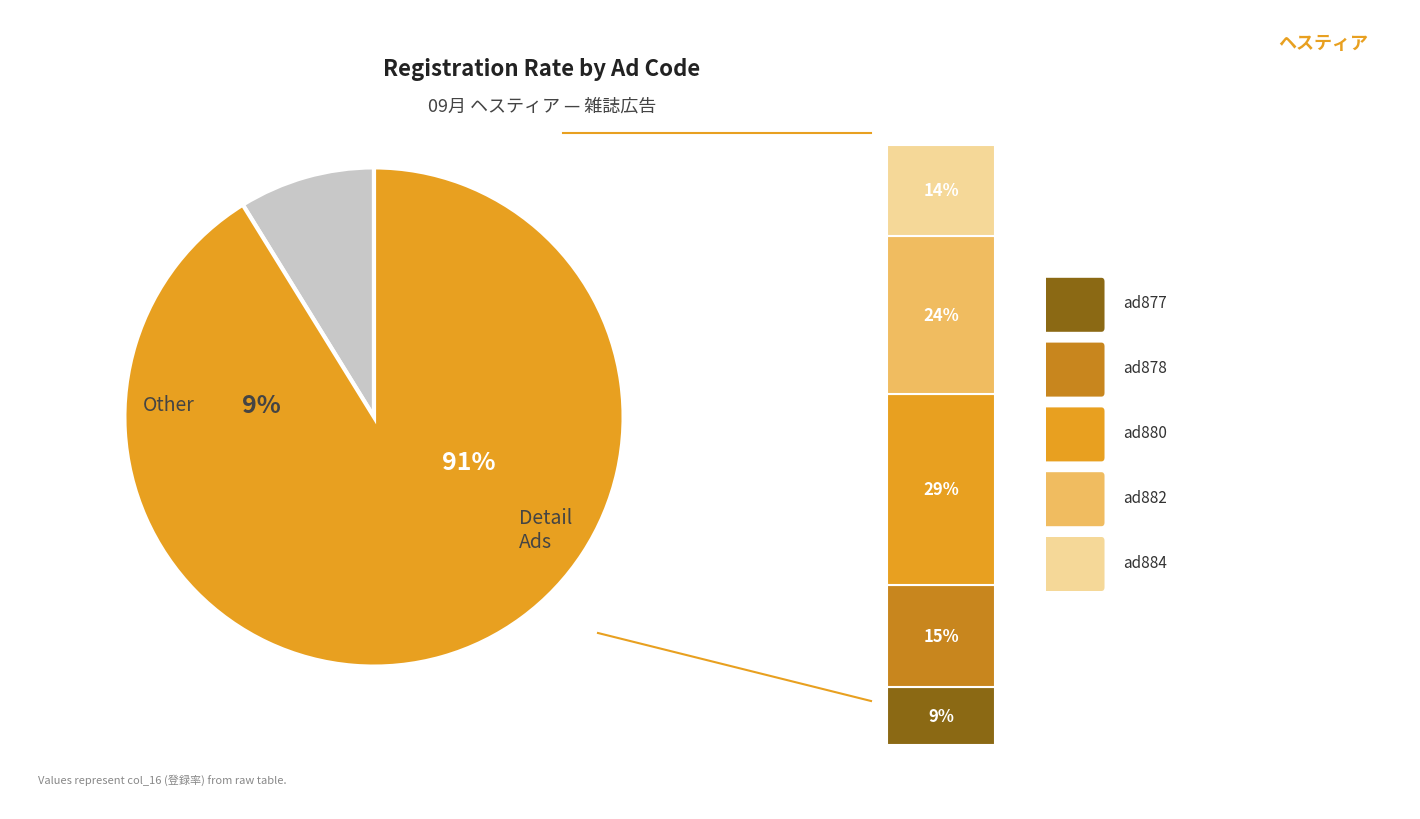

True or false: ad878 accounts for 15% of the total.

True